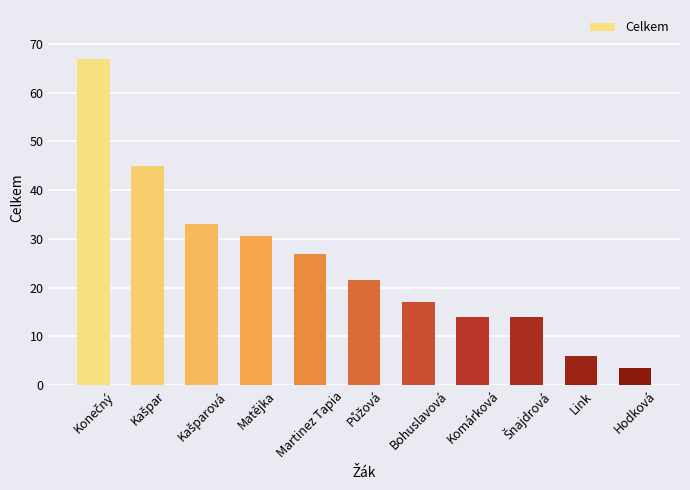

Count the number of data series in this chart.

1